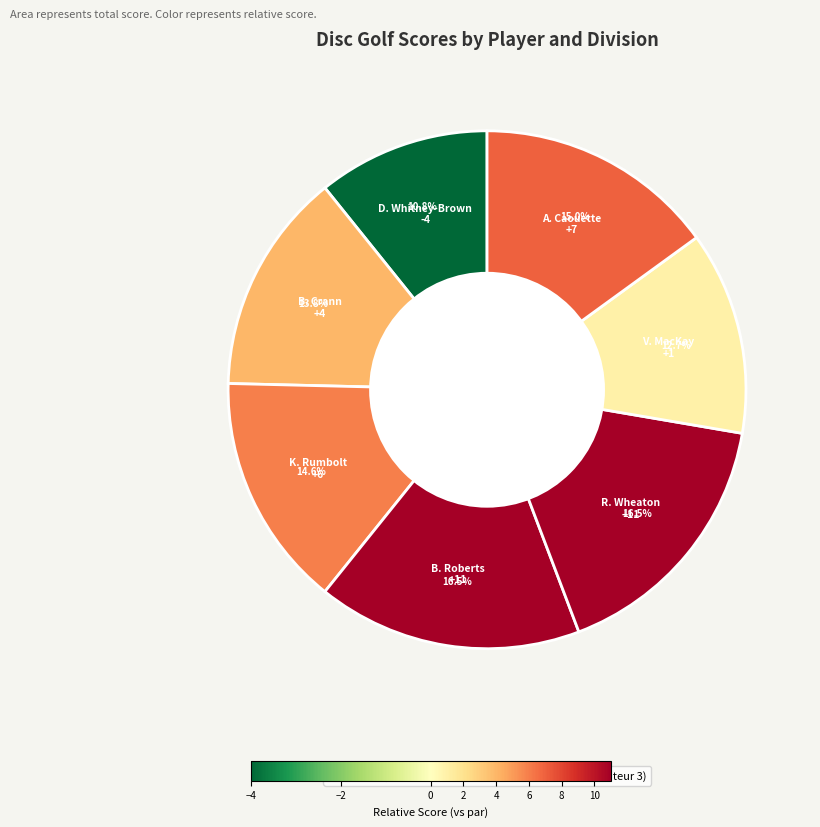

What is the smallest slice in the pie chart?

David Whitney-Brown (MA3)